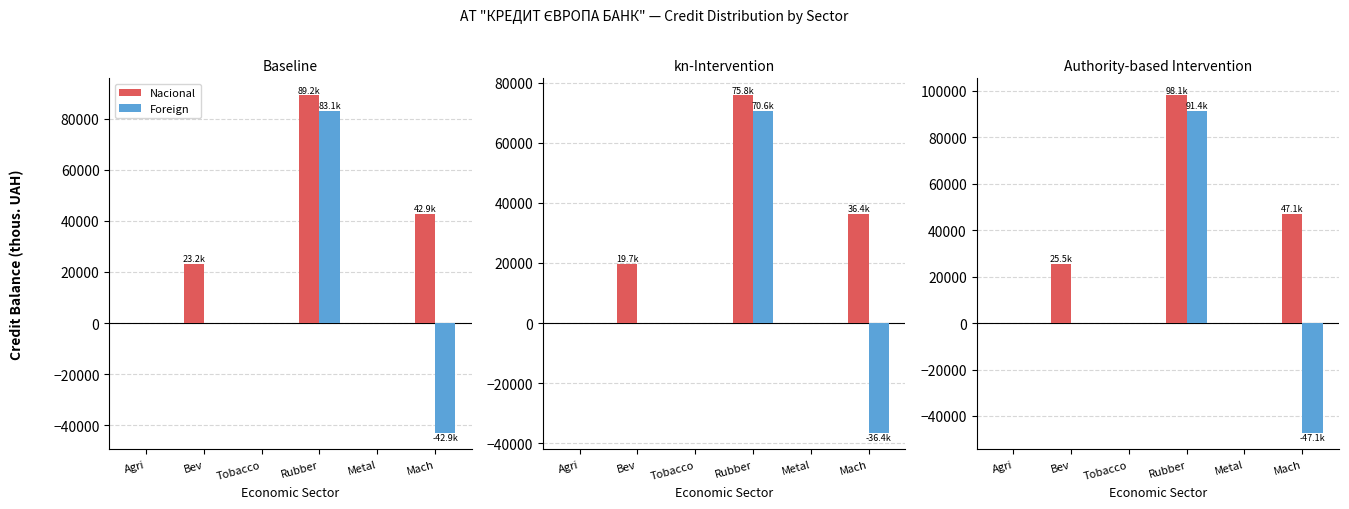

How many categories are shown in the chart?

6